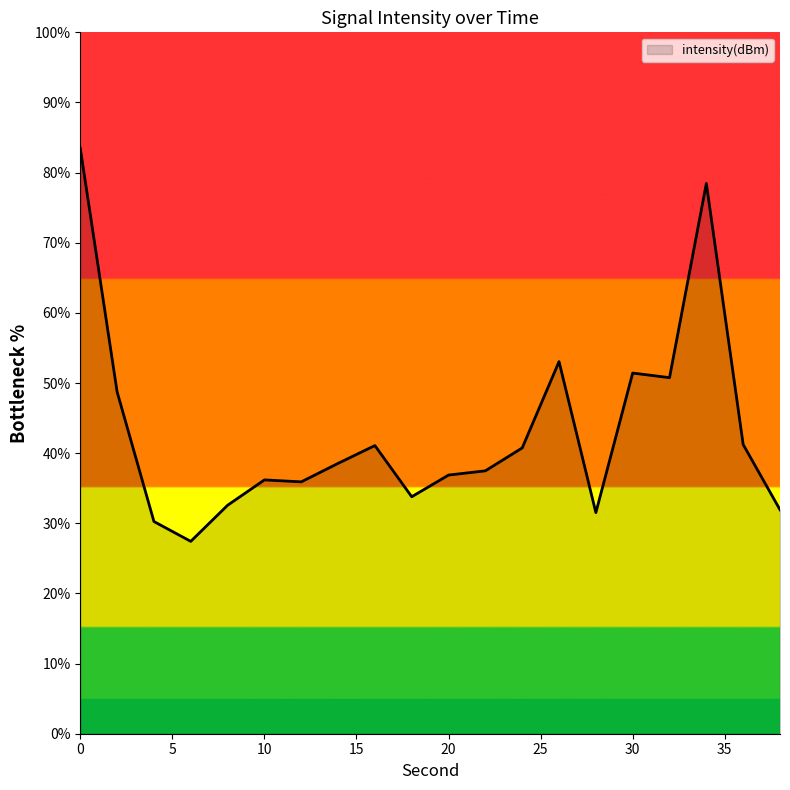

What is the minimum value shown in the chart?

27.4